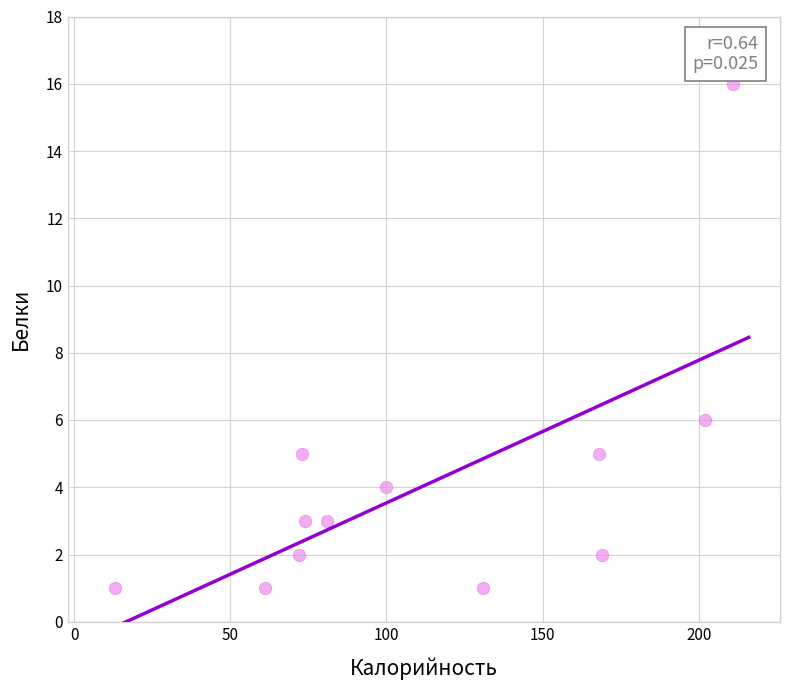

What is the range of Y values (max minus min)?

15